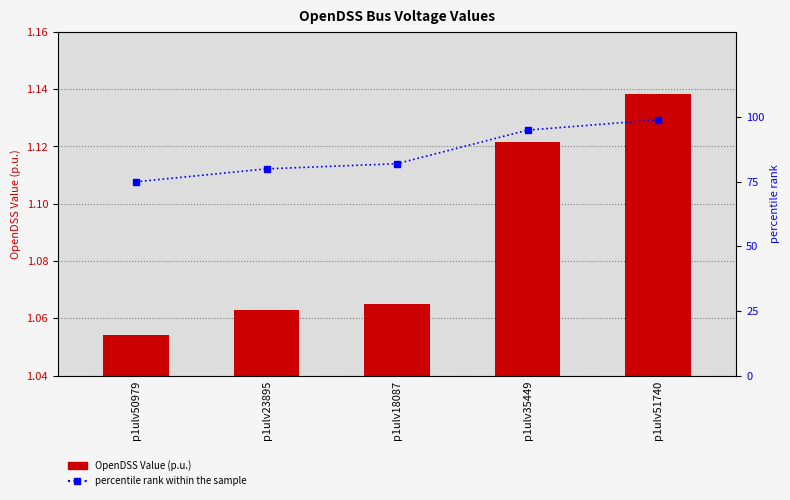

Reading left to right, transcribe all the data shown in this chart.

OpenDSS Value (p.u.): p1ulv50979=1.1	p1ulv23895=1.1	p1ulv18087=1.1	p1ulv35449=1.1	p1ulv51740=1.1
percentile rank within the sample: p1ulv50979=75.0	p1ulv23895=80.0	p1ulv18087=82.0	p1ulv35449=95.0	p1ulv51740=99.0